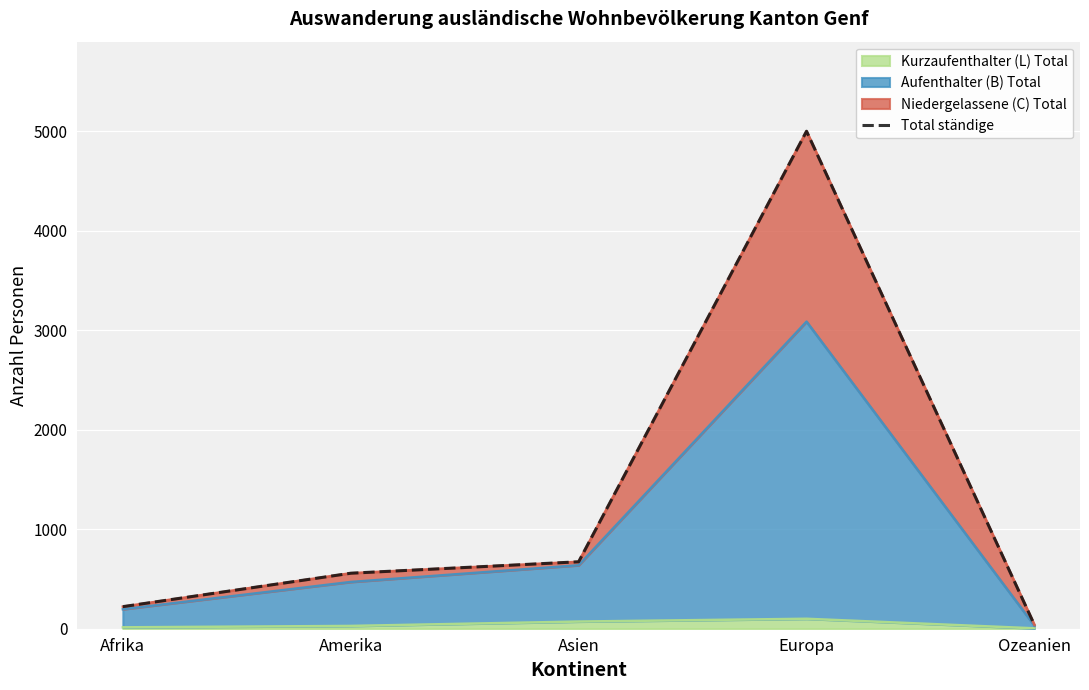

List the labels in order of value, smallest first.

Ozeanien, Afrika, Amerika, Asien, Europa